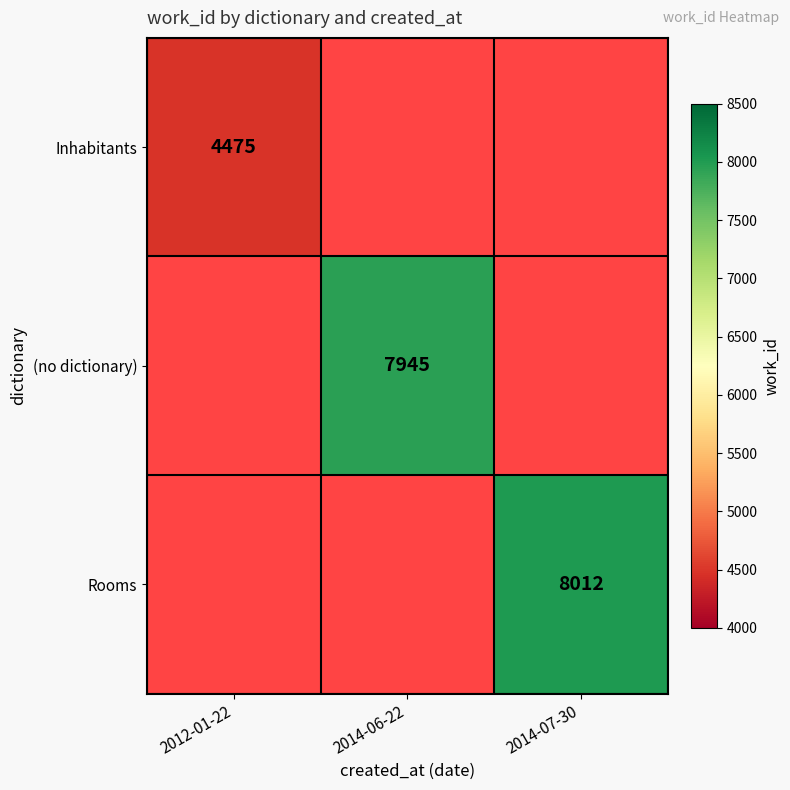

True or false: Rooms has a value of 1839 at 2014-07-30.

False